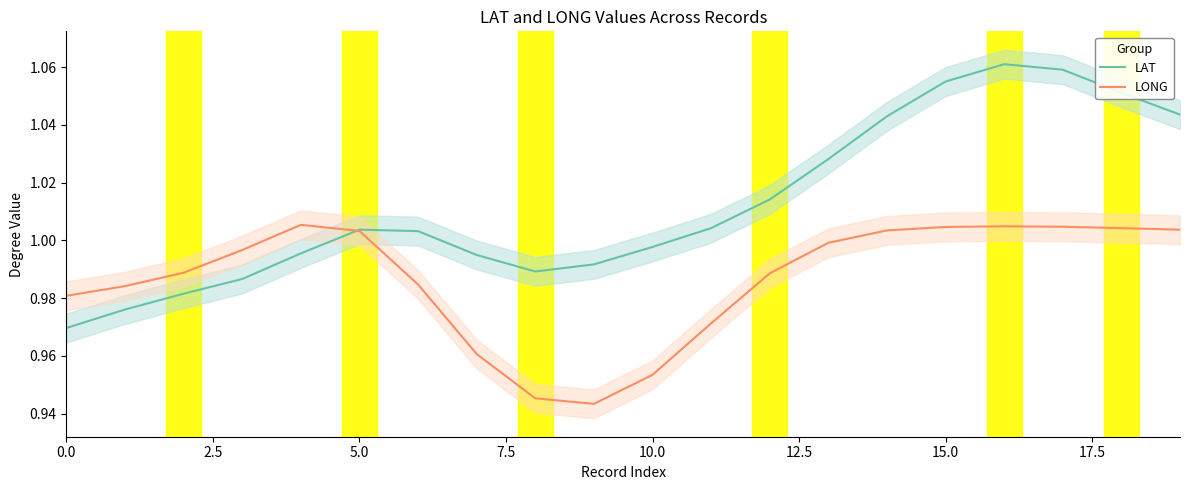

At 19, list the series in order from smallest to largest.

LONG, LAT